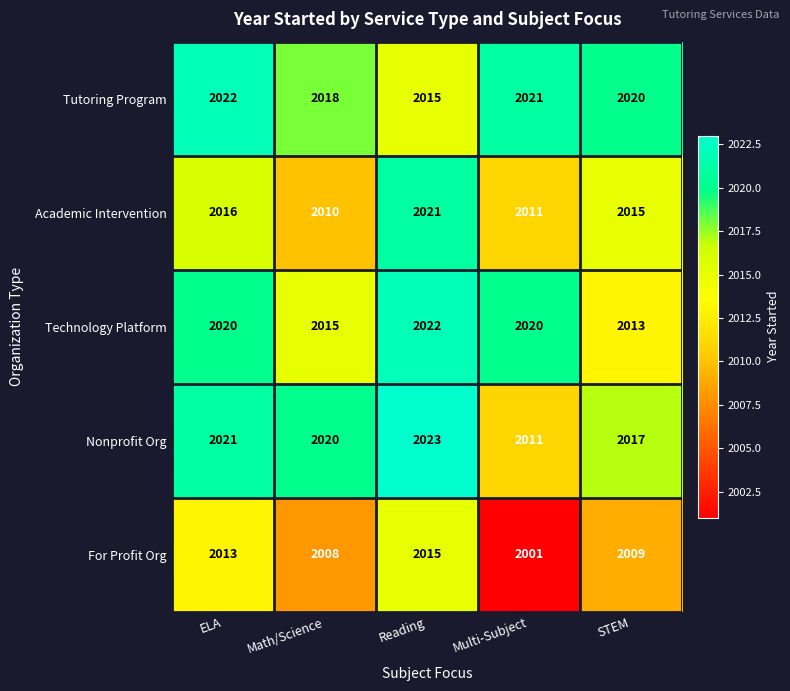

True or false: Tutoring Program has a value of 922 at Reading.

False